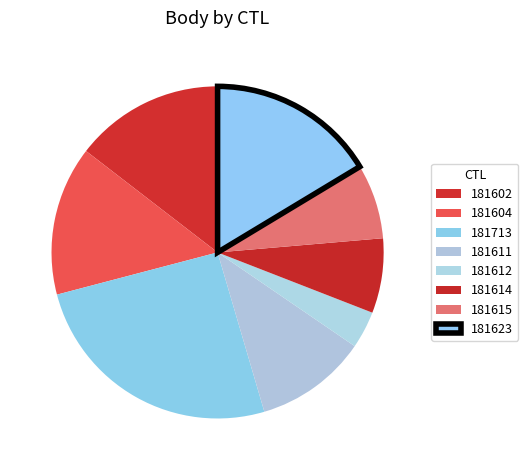

Is there a majority slice in this chart?

No